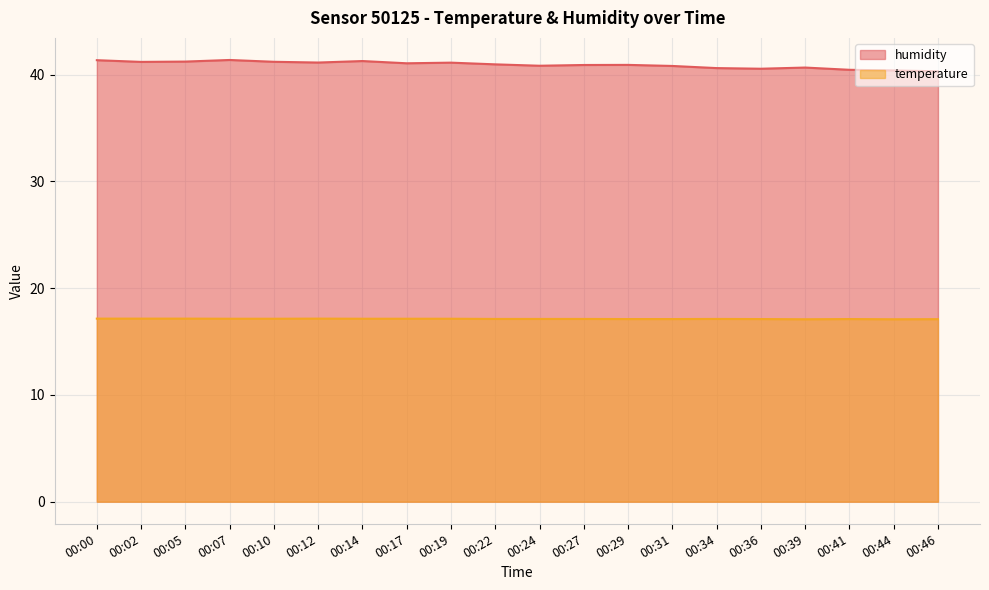

At which category does humidity reach its first local valley?

00:02